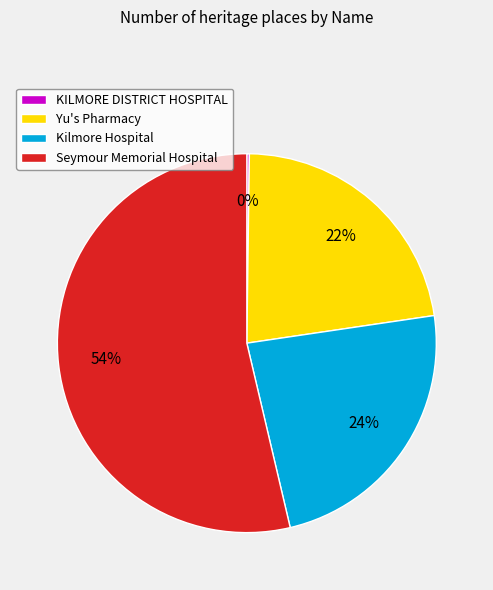

Does any single category account for the majority?

Yes